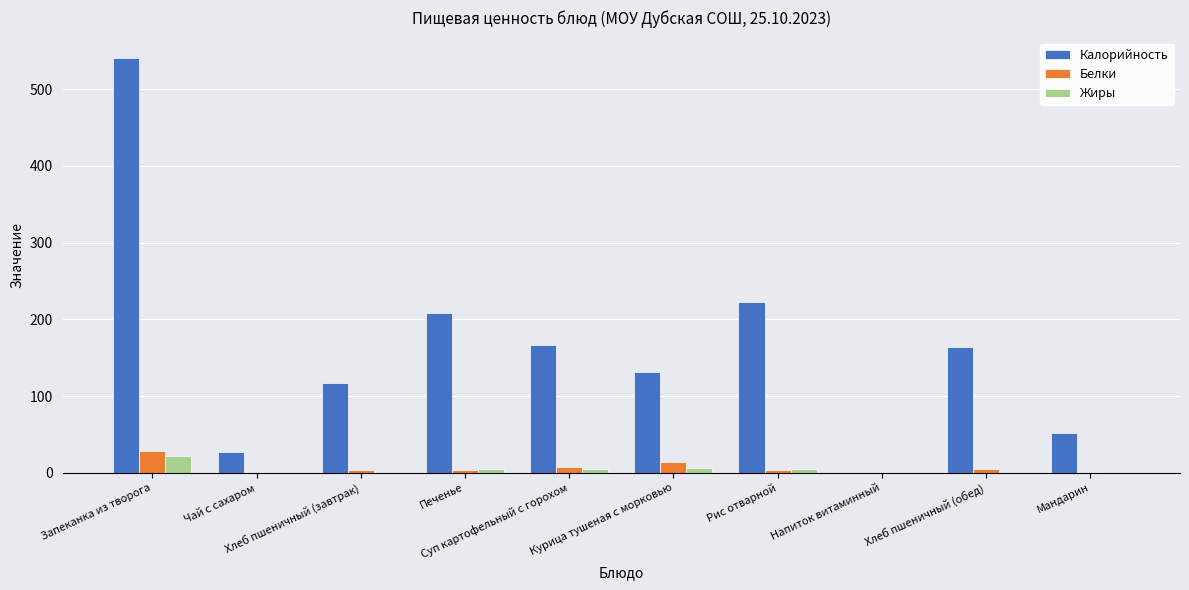

How many groups of bars are there?

10